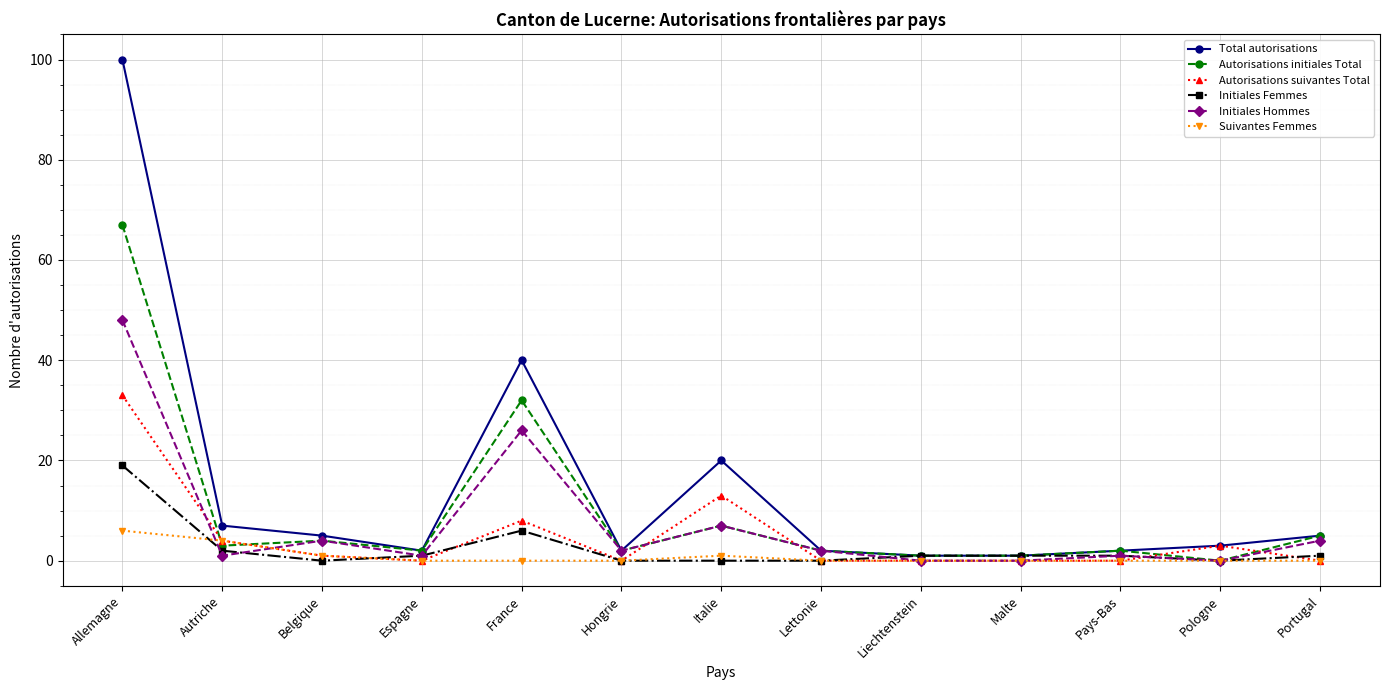

What is the total value across all series at Malte?

3